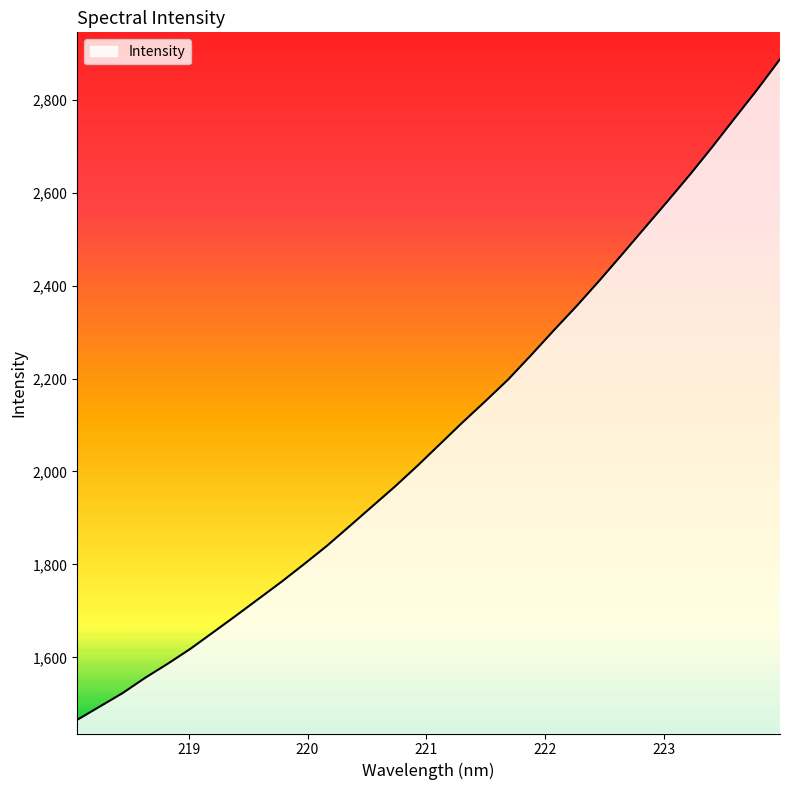

What is the minimum value shown in the chart?

1465.6